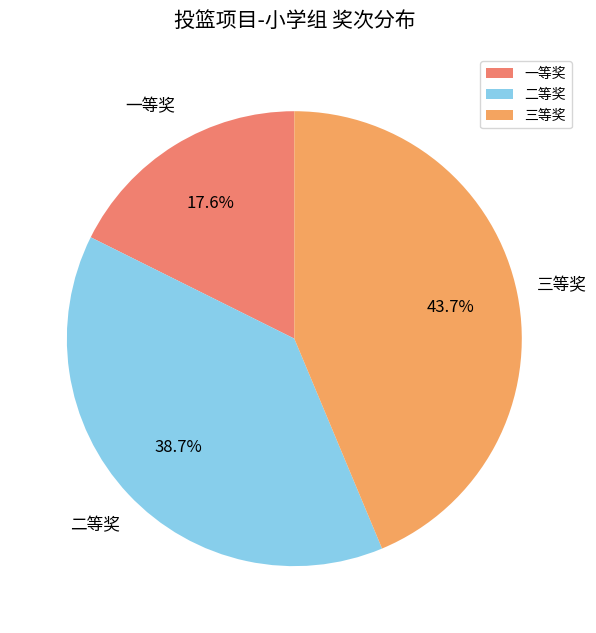

Combined, what portion of the pie is 三等奖 and 二等奖?

82.4%